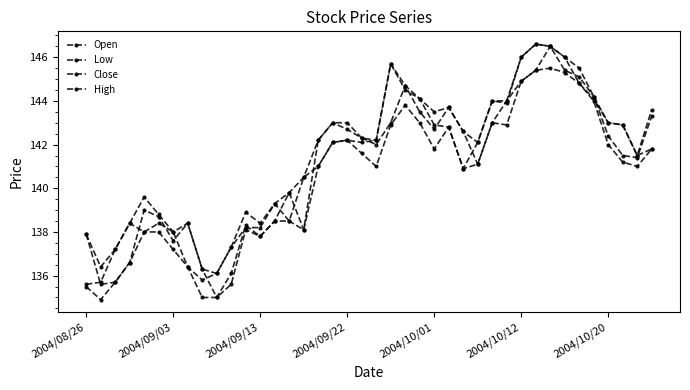

How many categories are shown in the chart?

40